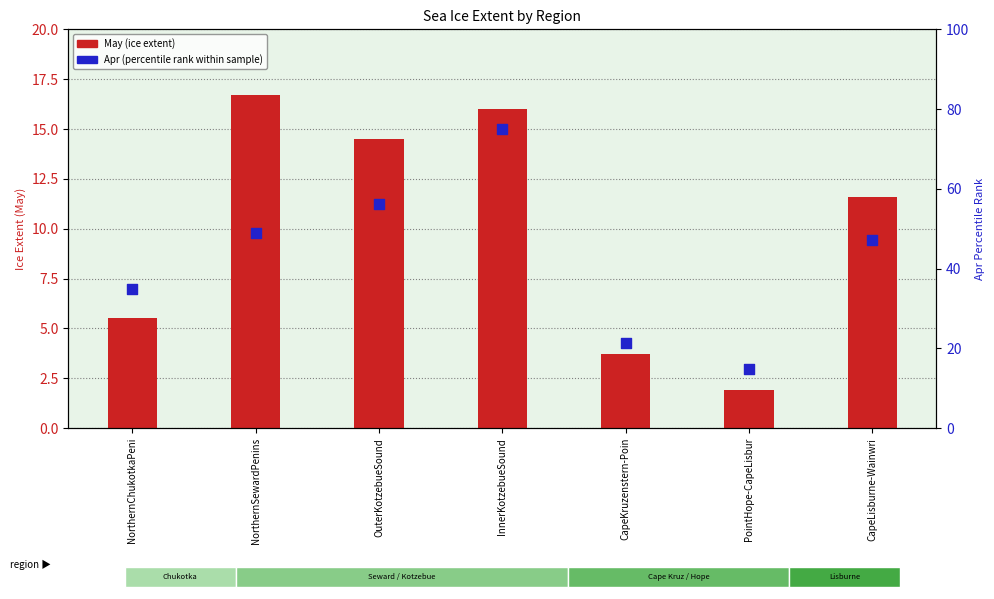

At which category is the sum across all series the highest?

InnerKotzebueSound